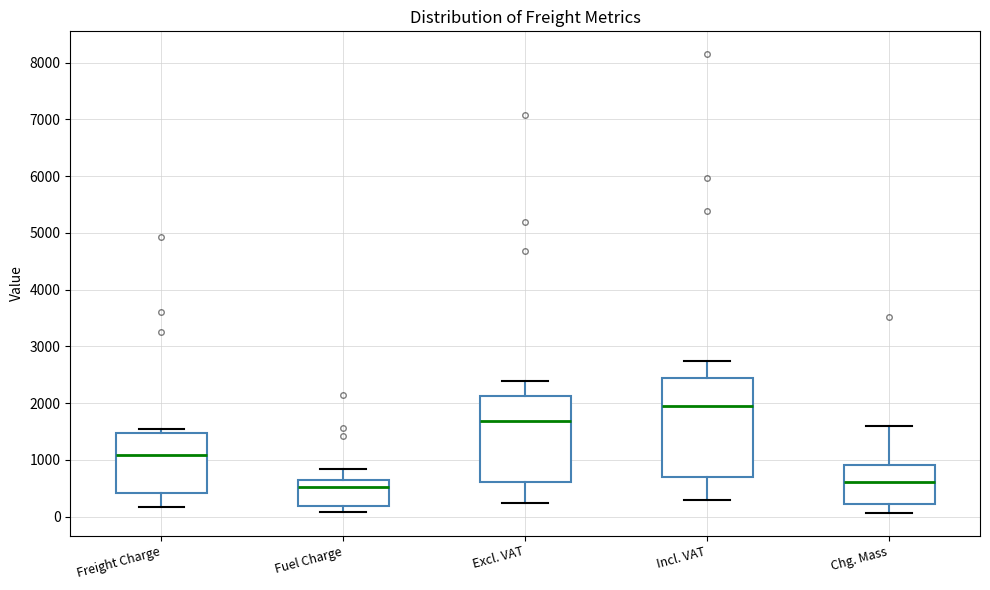

Reading left to right, transcribe this box plot: for each box, give where its median line is, the range the box spans, and where its two whiskers end, as read against the y-axis. The values are not printed on the chart, so give them approximately, as read against the axis.

Freight Charge: median 1100, box 400 to 1500, whiskers 200 to 1500 (just above the box's upper edge)
Fuel Charge: median 500, box 200 to 600, whiskers 100 to 800
Excl. VAT: median 1700, box 600 to 2100, whiskers 200 to 2400
Incl. VAT: median 1900, box 700 to 2400, whiskers 300 to 2700
Chg. Mass: median 600, box 200 to 900, whiskers 100 to 1600